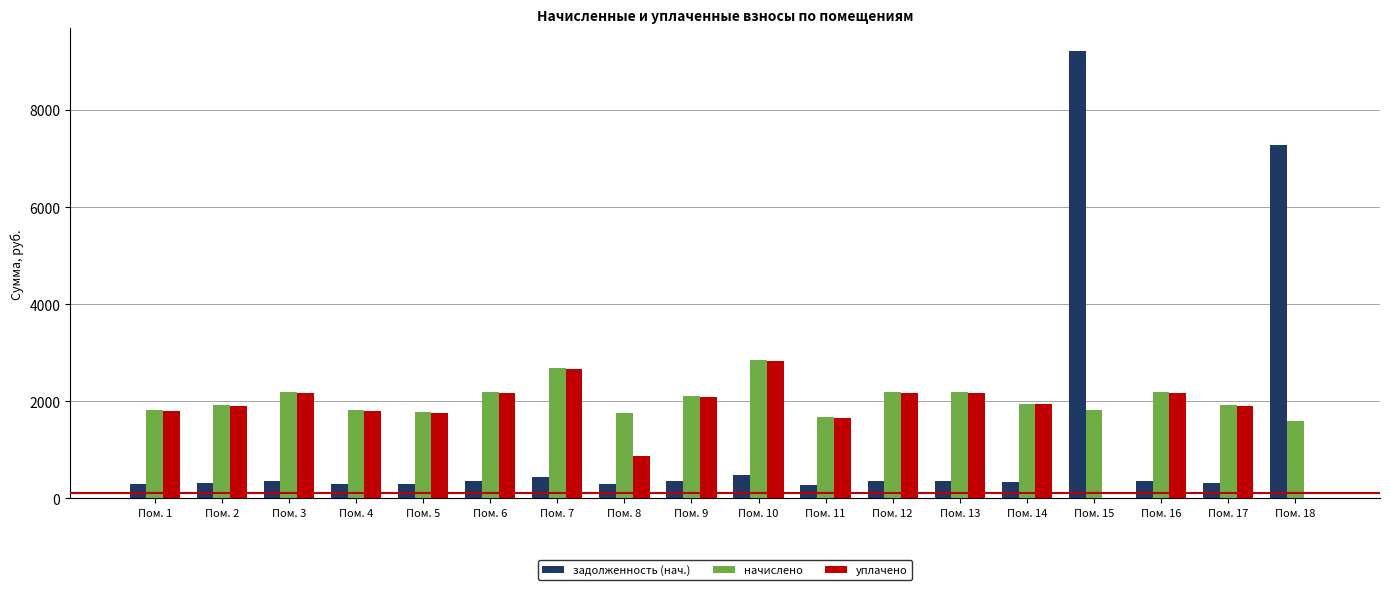

What is the total value across all series at Пом. 18?

8876.6